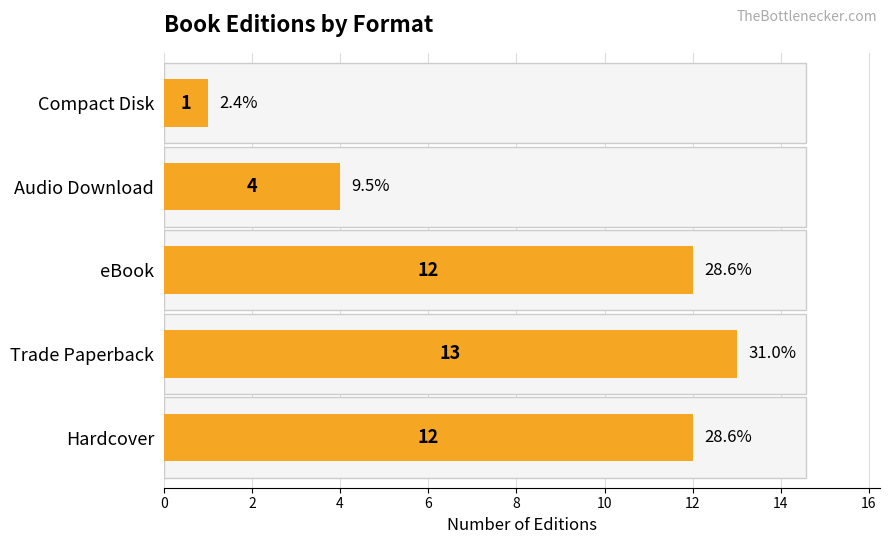

How many categories are shown in the chart?

5